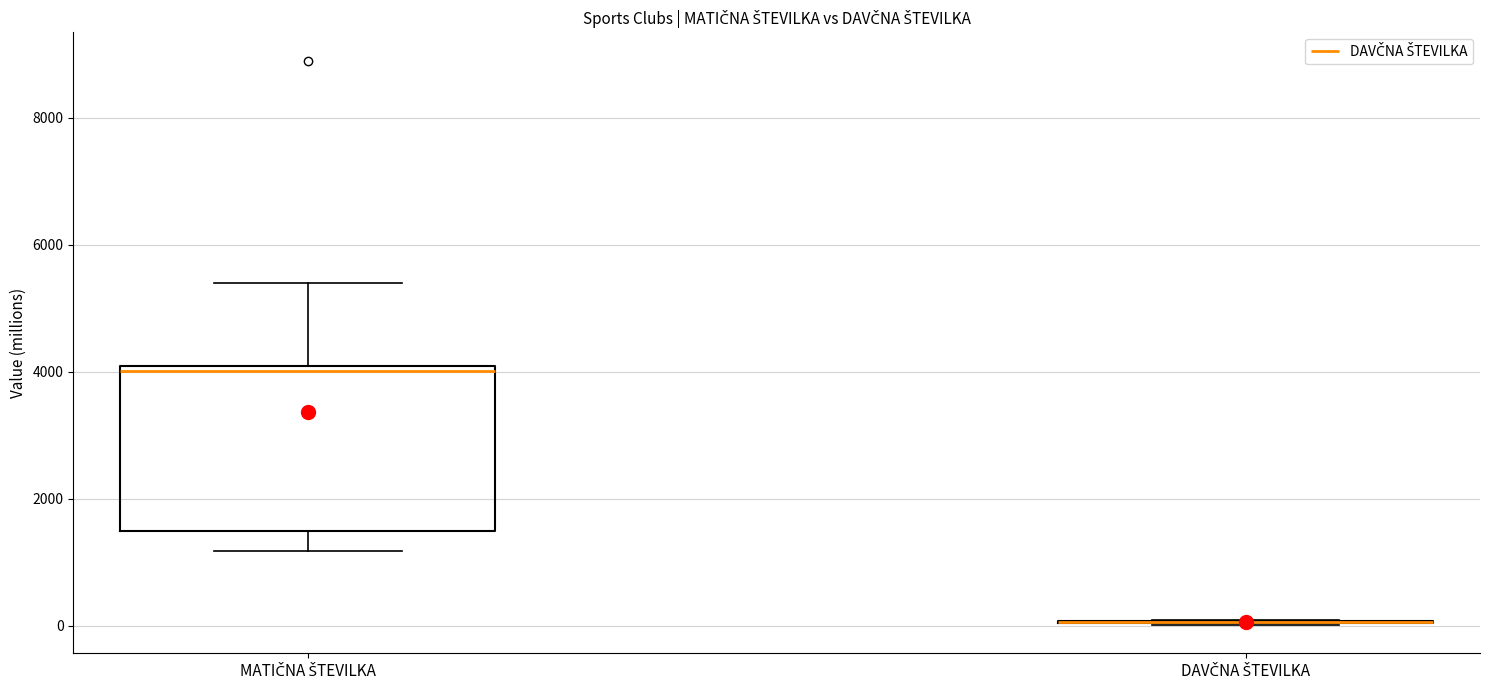

Reading left to right, transcribe this box plot: for each box, give where its median line is, the range the box spans, and where its two whiskers end, as read against the y-axis. The values are not printed on the chart, so give them approximately, as read against the axis.

MATIČNA ŠTEVILKA: median 4000 (just below the box's upper edge), box 1400 to 4000, whiskers 1200 to 5400
DAVČNA ŠTEVILKA: box collapsed to a line at 0, whiskers 0 to 0